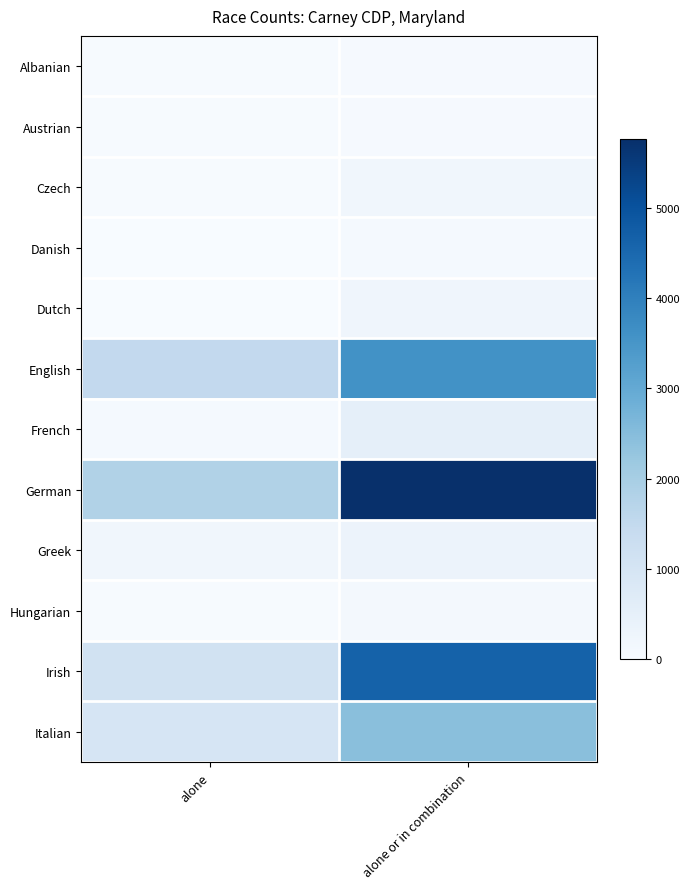

What is the maximum value shown in the chart?

5767